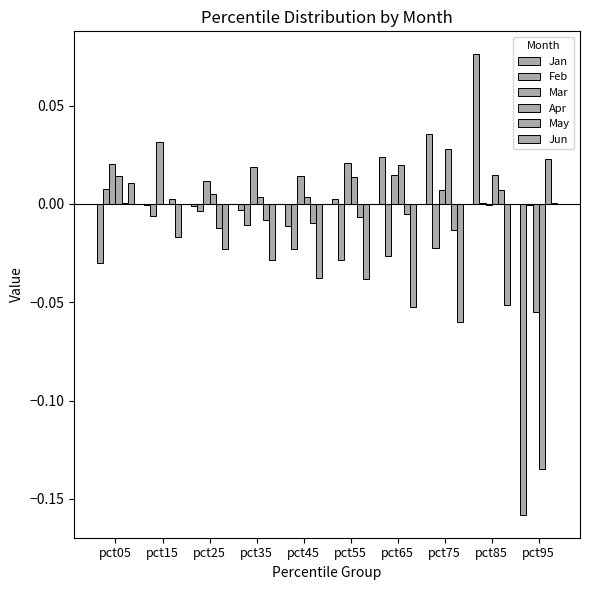

Are the bars horizontal?

No